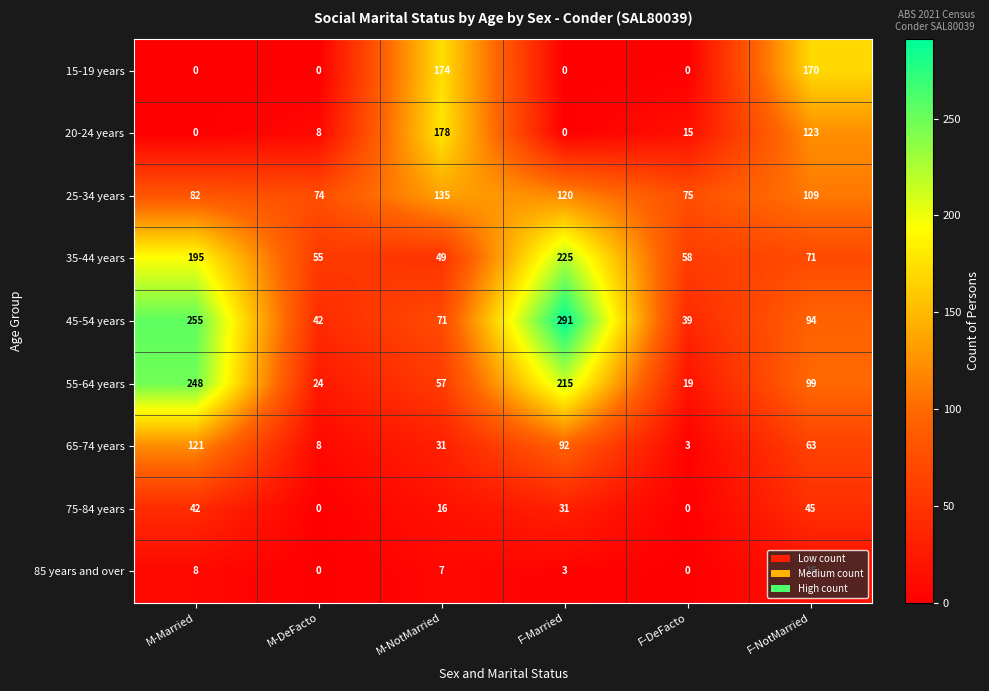

What is the sum of all 85 years and over values?

34